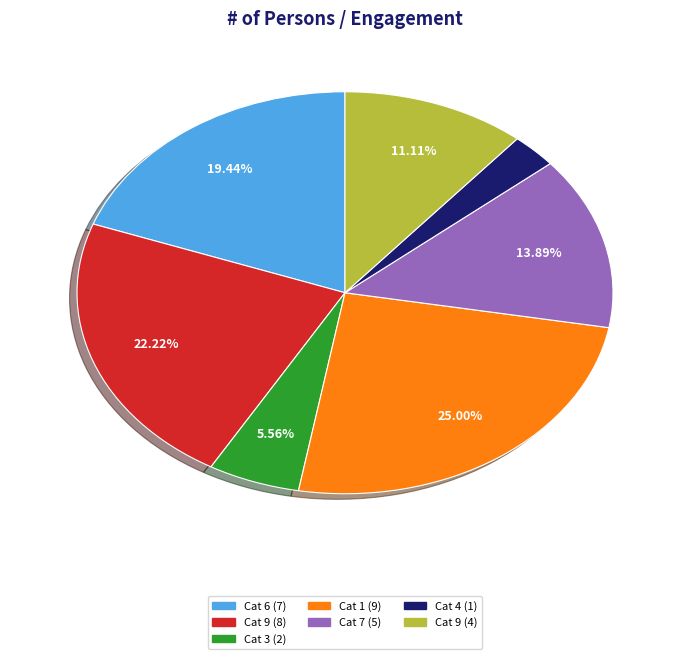

Combined, do Cat 7 (5) and Cat 1 (9) account for over 50%?

No